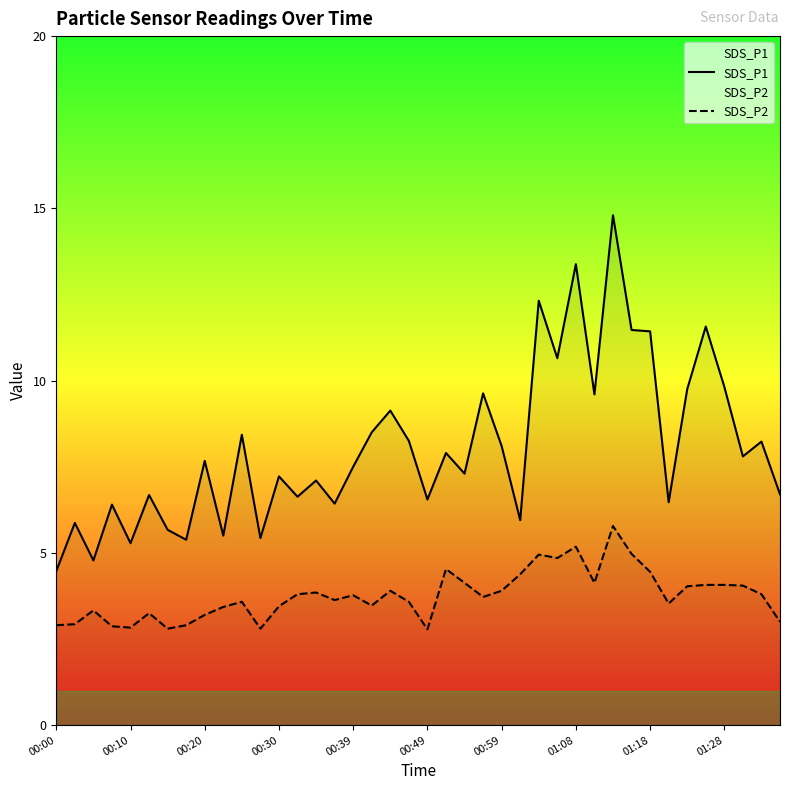

Which series has the largest range (max minus min)?

SDS_P1